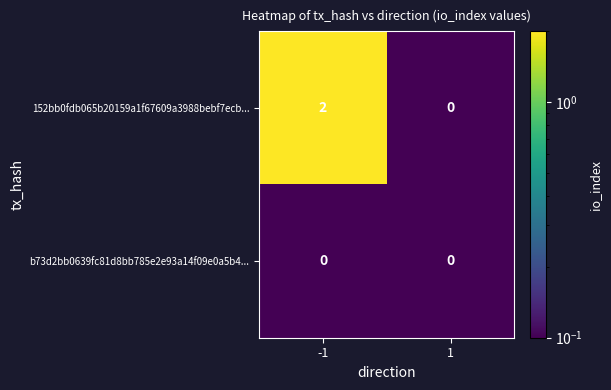

Which series has the largest total across all categories?

152bb0fdb065b20159a1f67609a3988bebf7ecb...